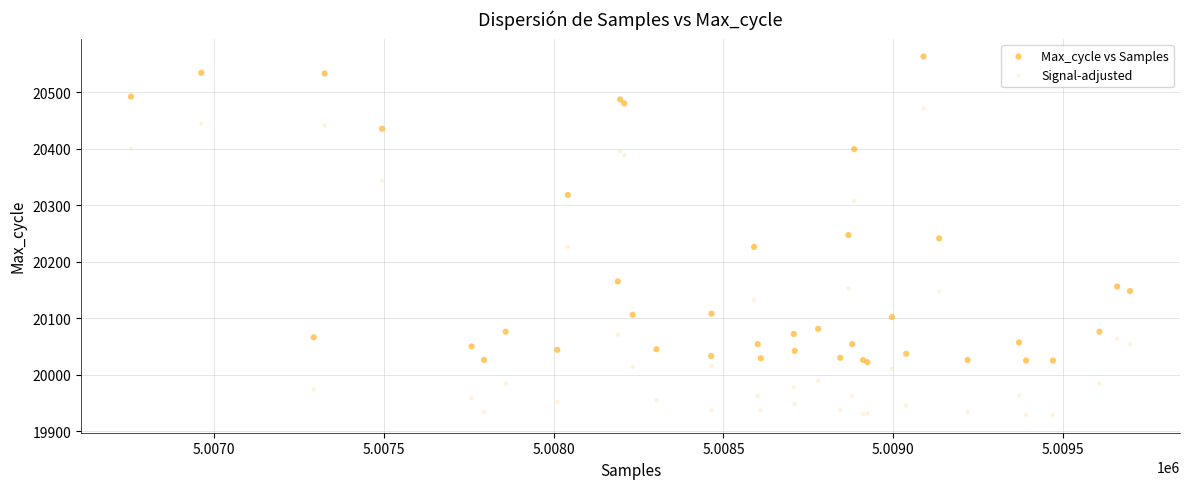

What is the X range (max minus min) for the scatter plot?

2941